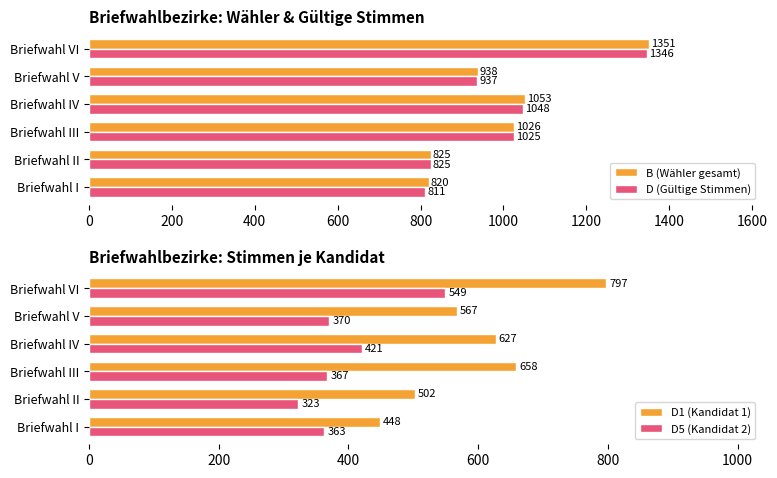

What is the difference between the second highest and minimum values in the D (Gültige Stimmen) series?

237